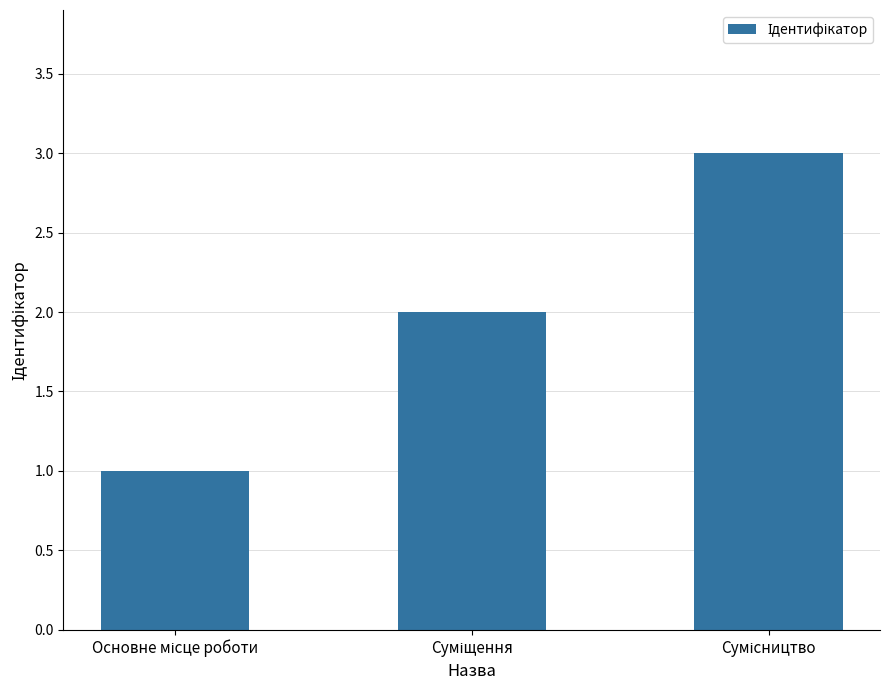

How many distinct data groups are displayed?

1